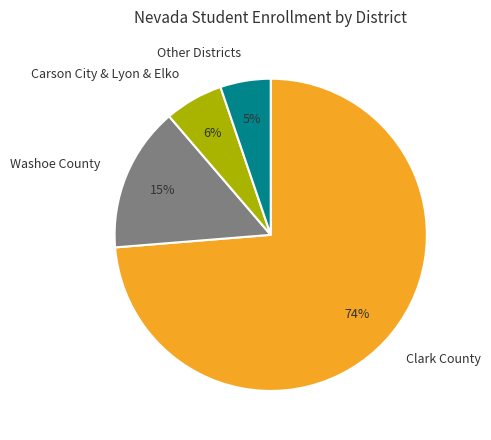

Is the sum of Washoe County and Clark County greater than half?

Yes